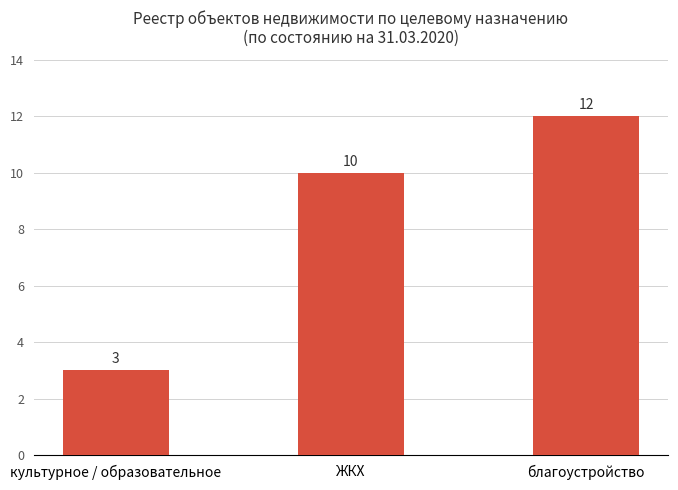

Rank the categories by value from highest to lowest.

благоустройство, ЖКХ, культурное / образовательное